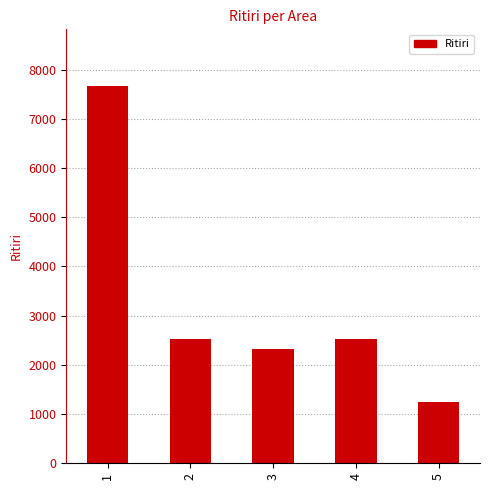

Does the chart contain stacked bars?

No